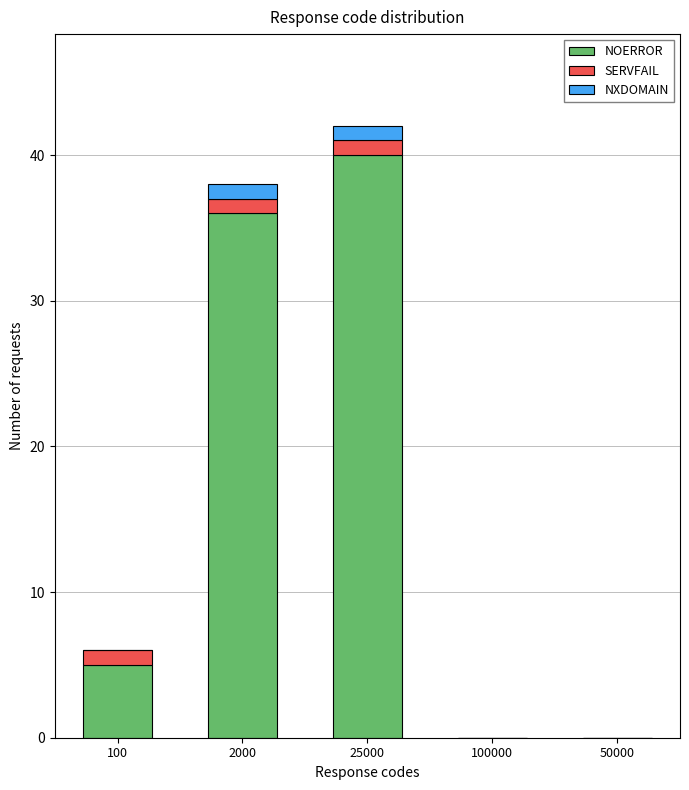

Which category has the highest value in the NOERROR series?

25000